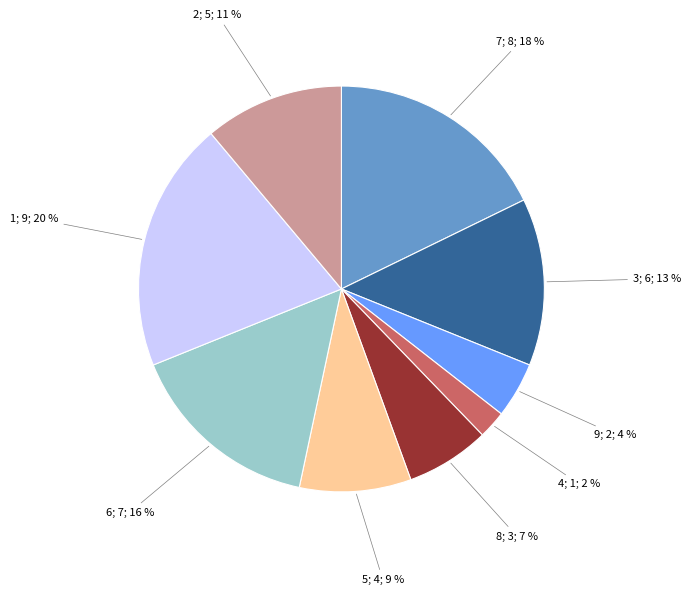

Count the number of slices in the pie.

9